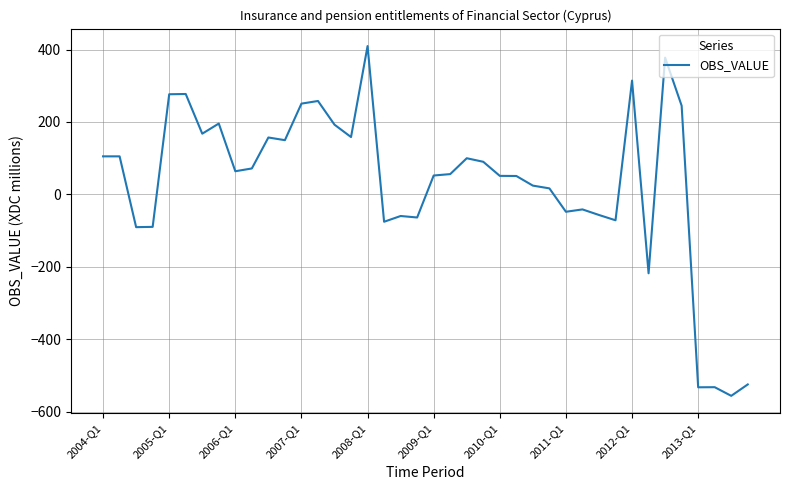

What is the minimum value shown in the chart?

-556.3